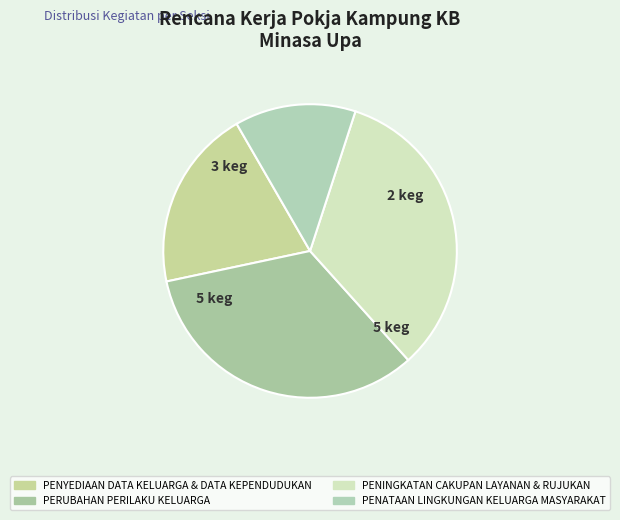

How many slices are in this pie chart?

4